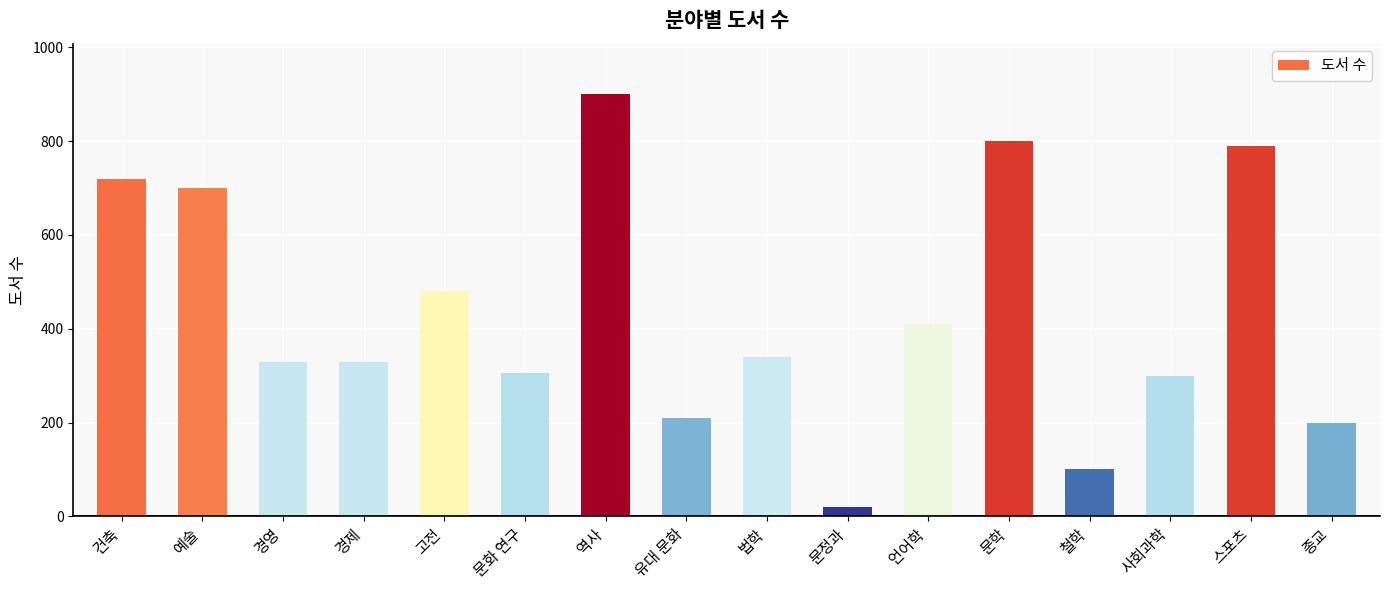

What is the sum of the values at 문학 and 법학?

1140